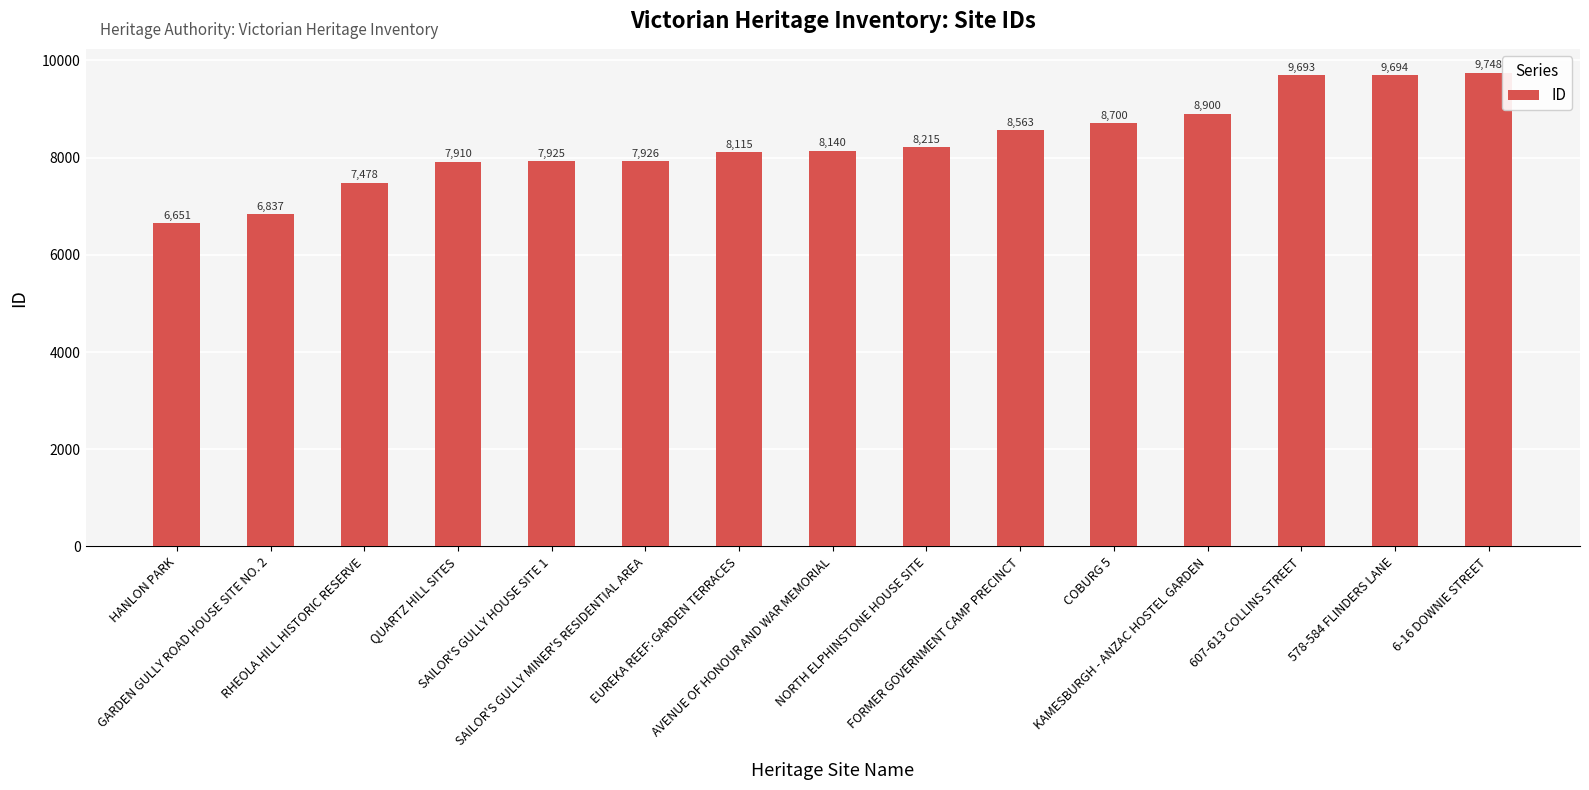

What is the sum of all values?

124495